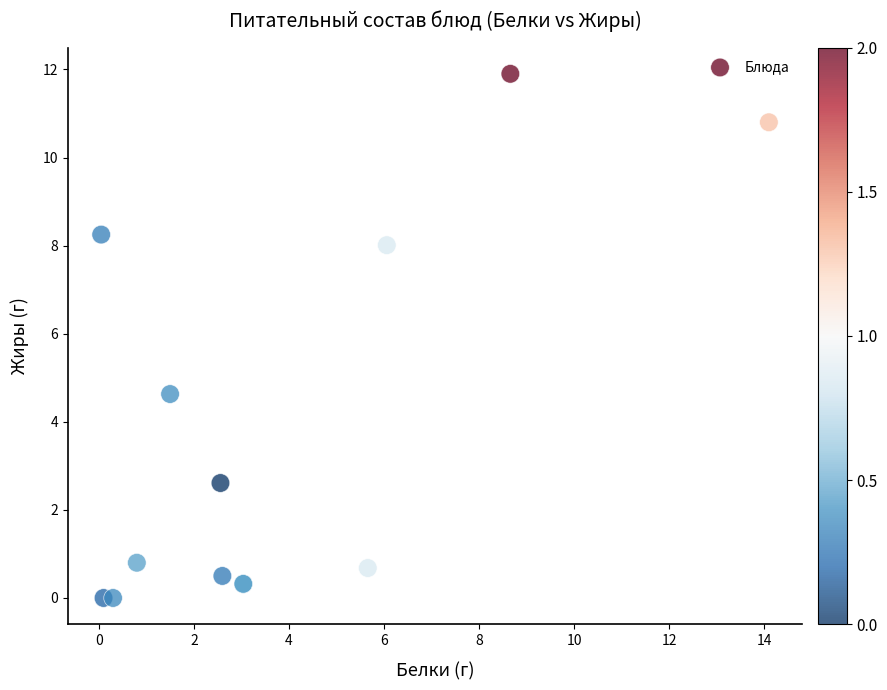

What Y value in the scatter plot is closest to 5?

4.6